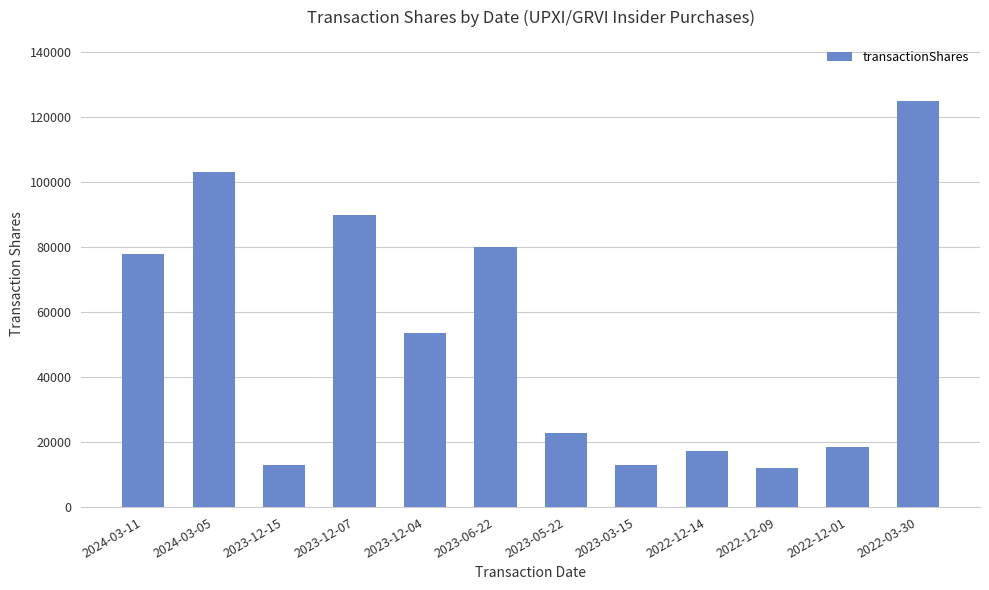

What value does the data have at 2022-03-30, to the nearest 50?

125000